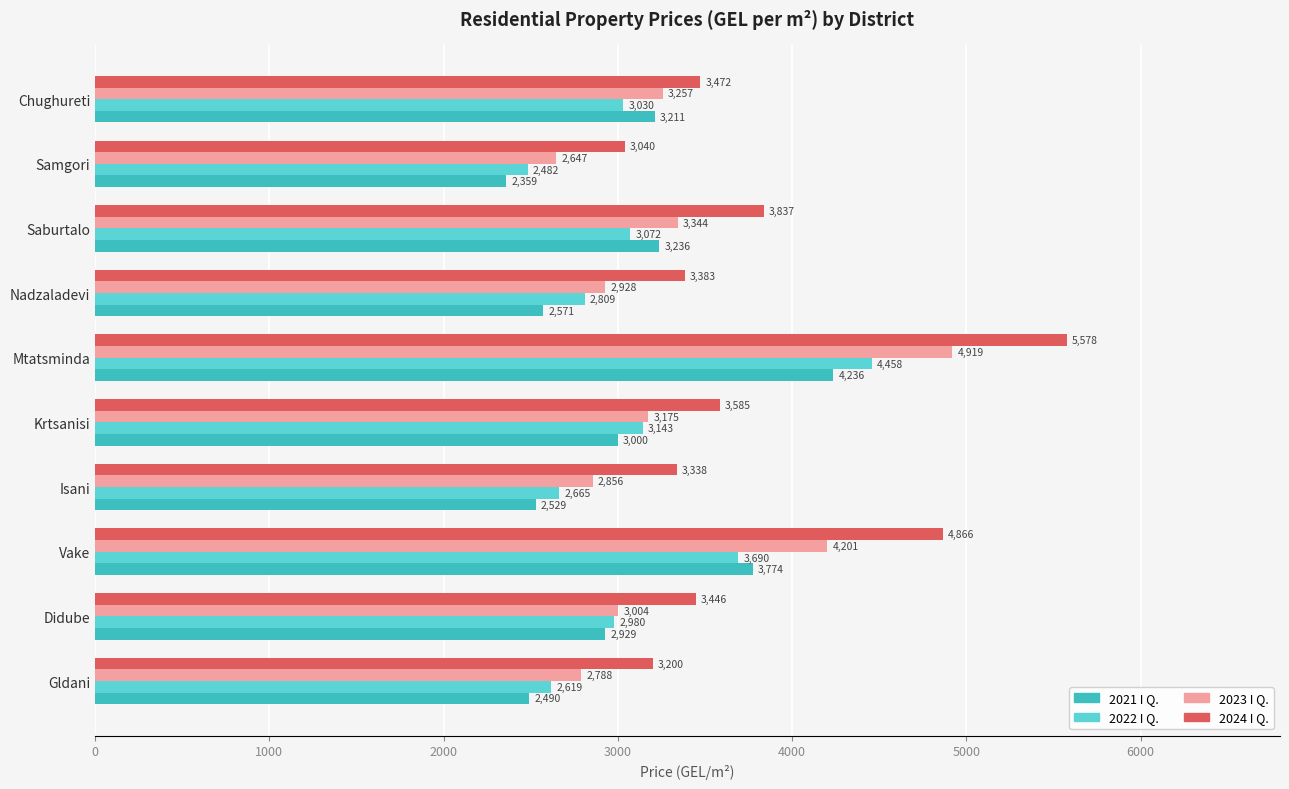

At which category is the sum across all series the highest?

Mtatsminda